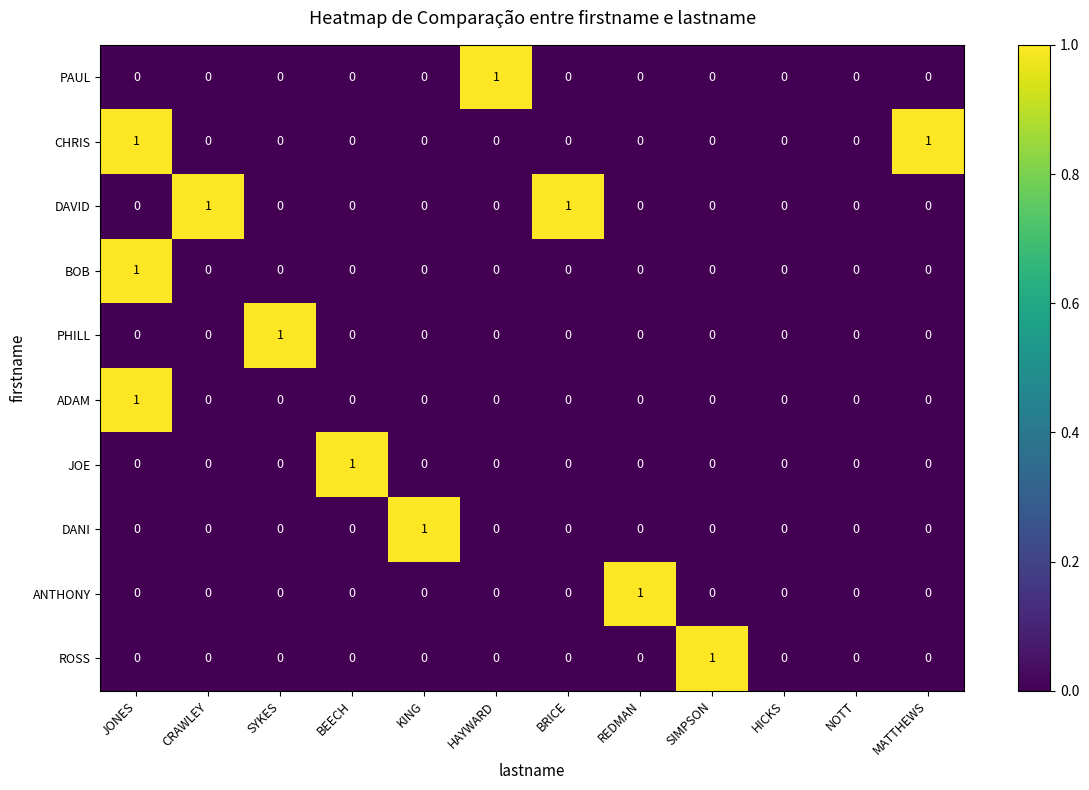

At which category is the sum across all series the highest?

JONES